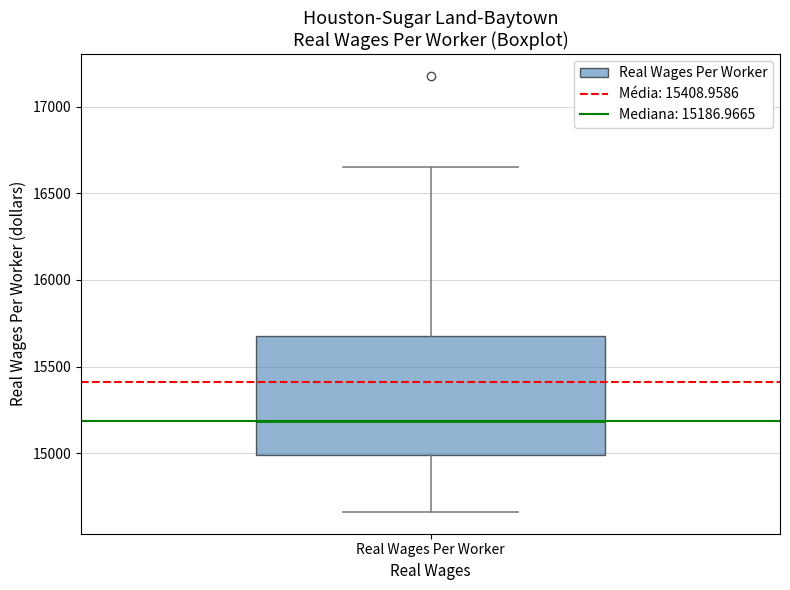

Read this box plot against the y-axis: the position of the median line, the range covered by the box, and the ends of both whiskers. The values are not printed on the chart, so give them approximately, as read against the axis.

median 15200, box 15000 to 15650, whiskers 14650 to 16650